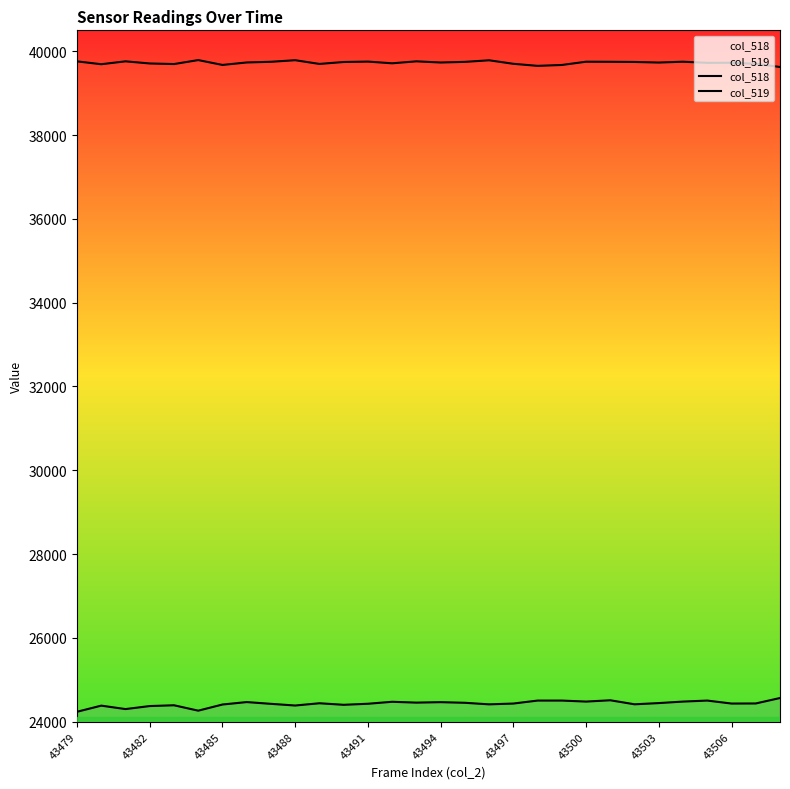

At how many categories does at least one series exceed 27479?

30